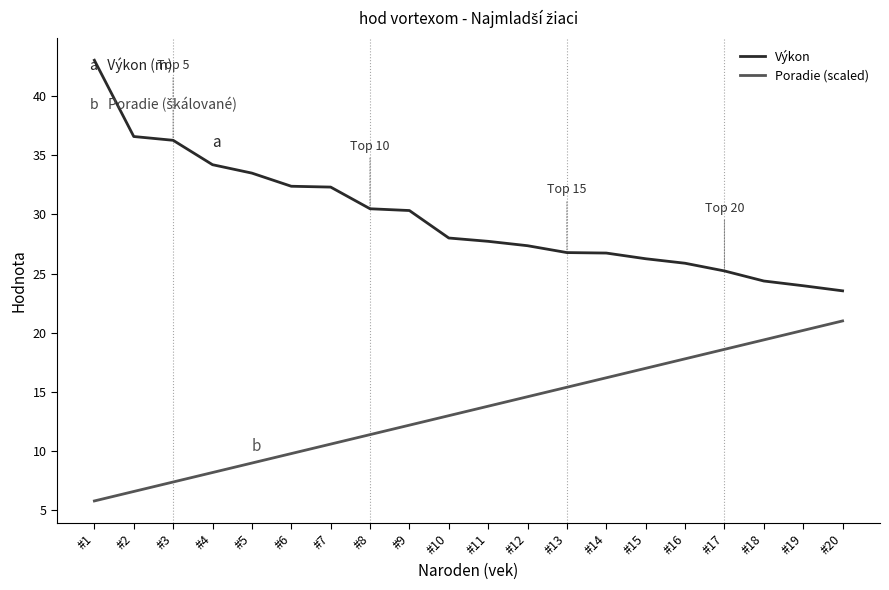

How many lines are shown in the chart?

2